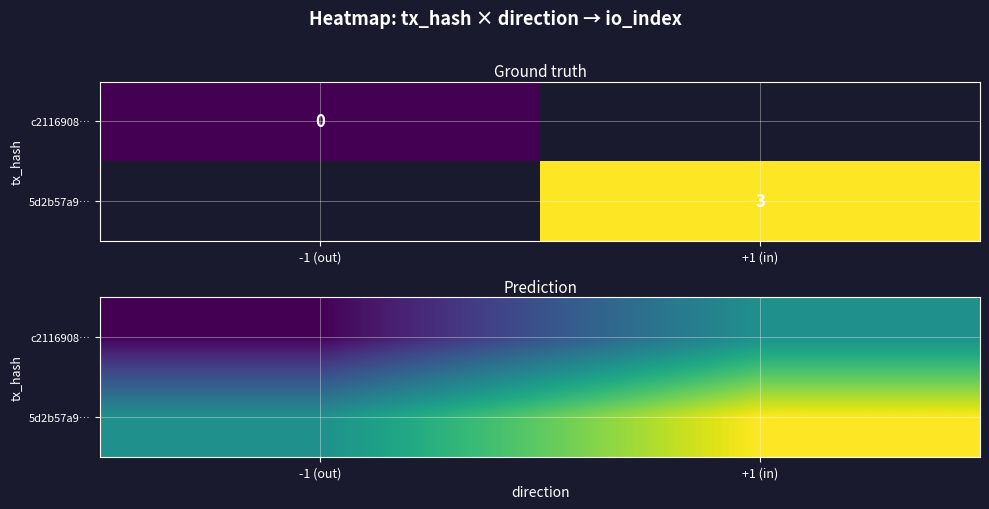

Which label corresponds to the smallest value in the chart?

-1 (out)